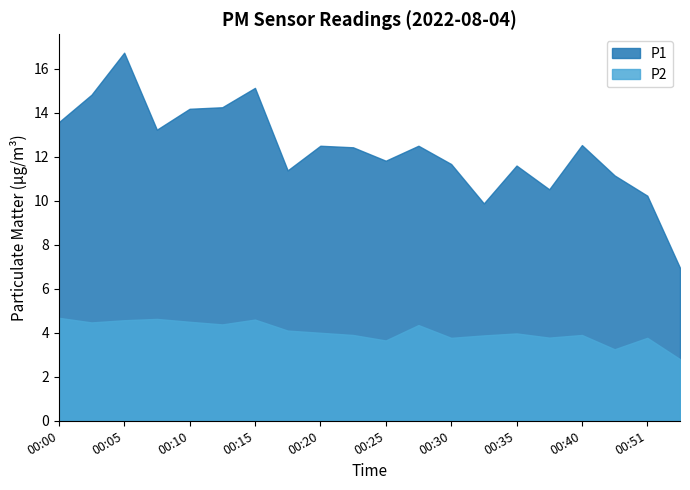

What is the value of the P1 point at the 17th from the left?

12.5